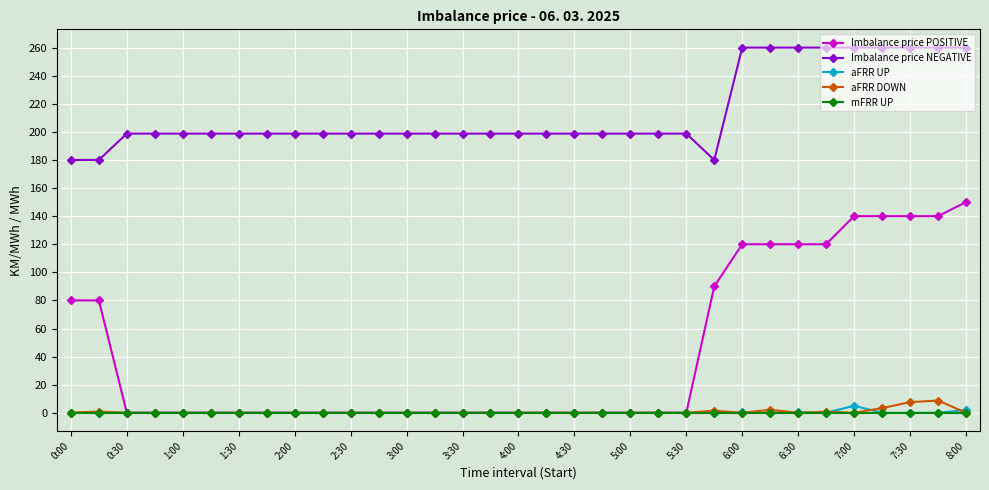

Which series has the largest range (max minus min)?

Imbalance price POSITIVE